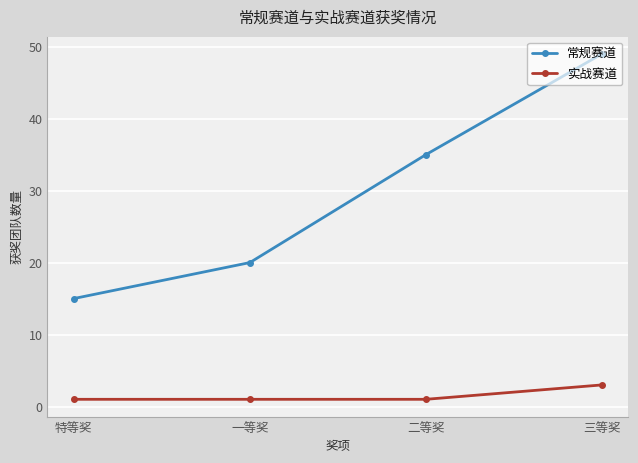

Reading left to right, what are all the values shown in this chart?

常规赛道: 特等奖=15	一等奖=20	二等奖=35	三等奖=49
实战赛道: 特等奖=1	一等奖=1	二等奖=1	三等奖=3